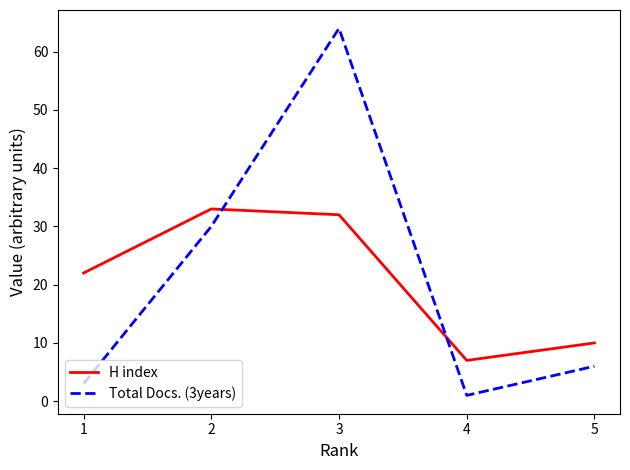

Which series has the widest spread of values?

Total Docs. (3years)